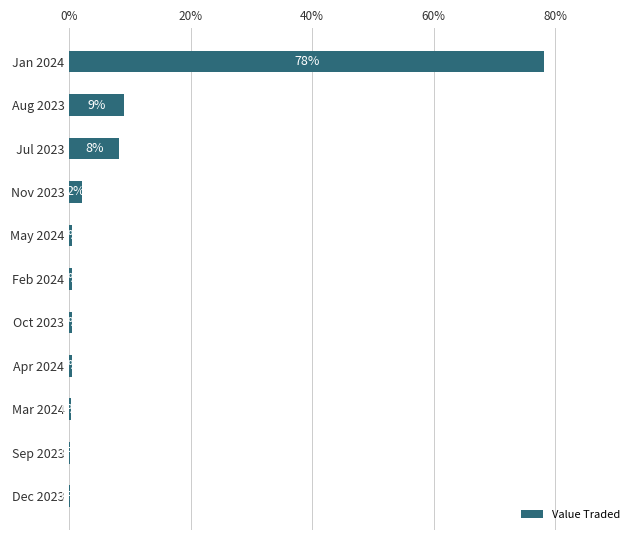

What is the greatest value displayed?

78.2